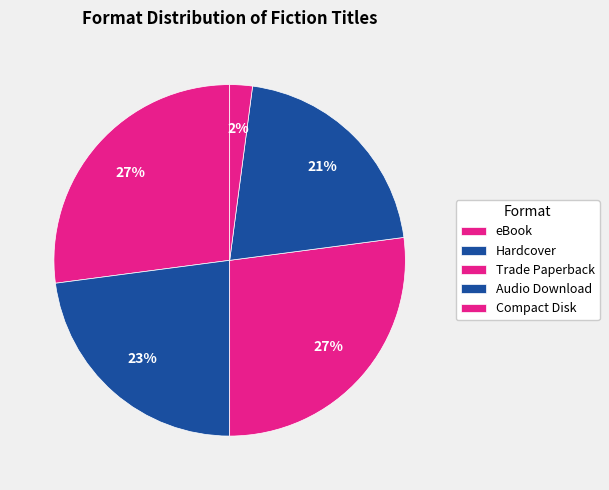

How many slices are in this pie chart?

5